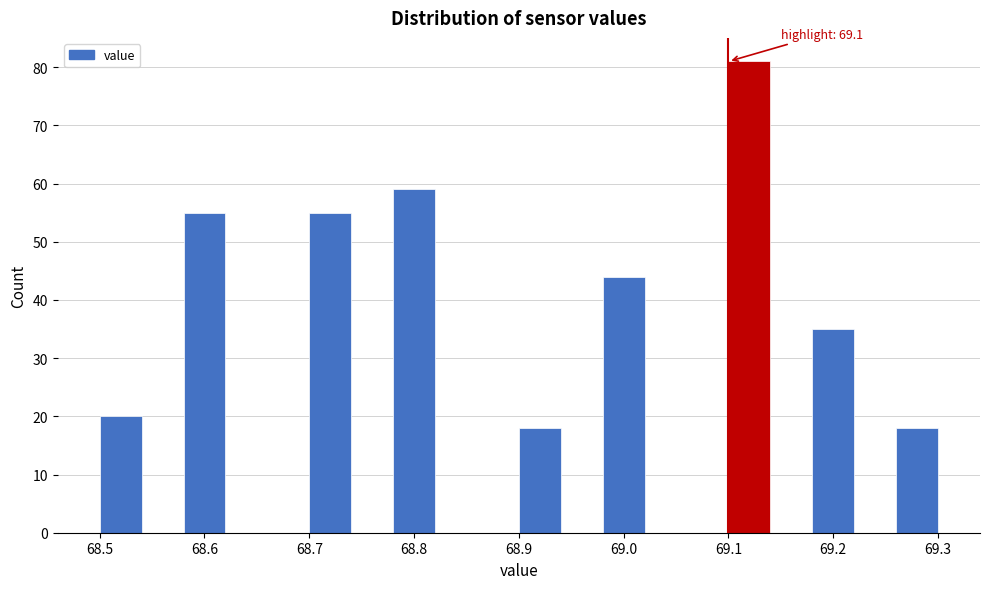

Over which range of the x-axis is the bar tallest?

69.10 to 69.14